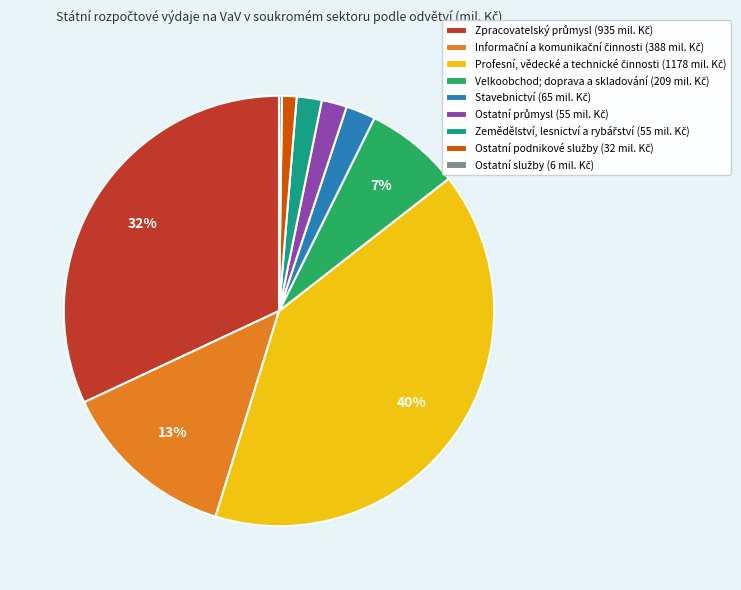

Is there any slice that represents more than half of the pie?

No